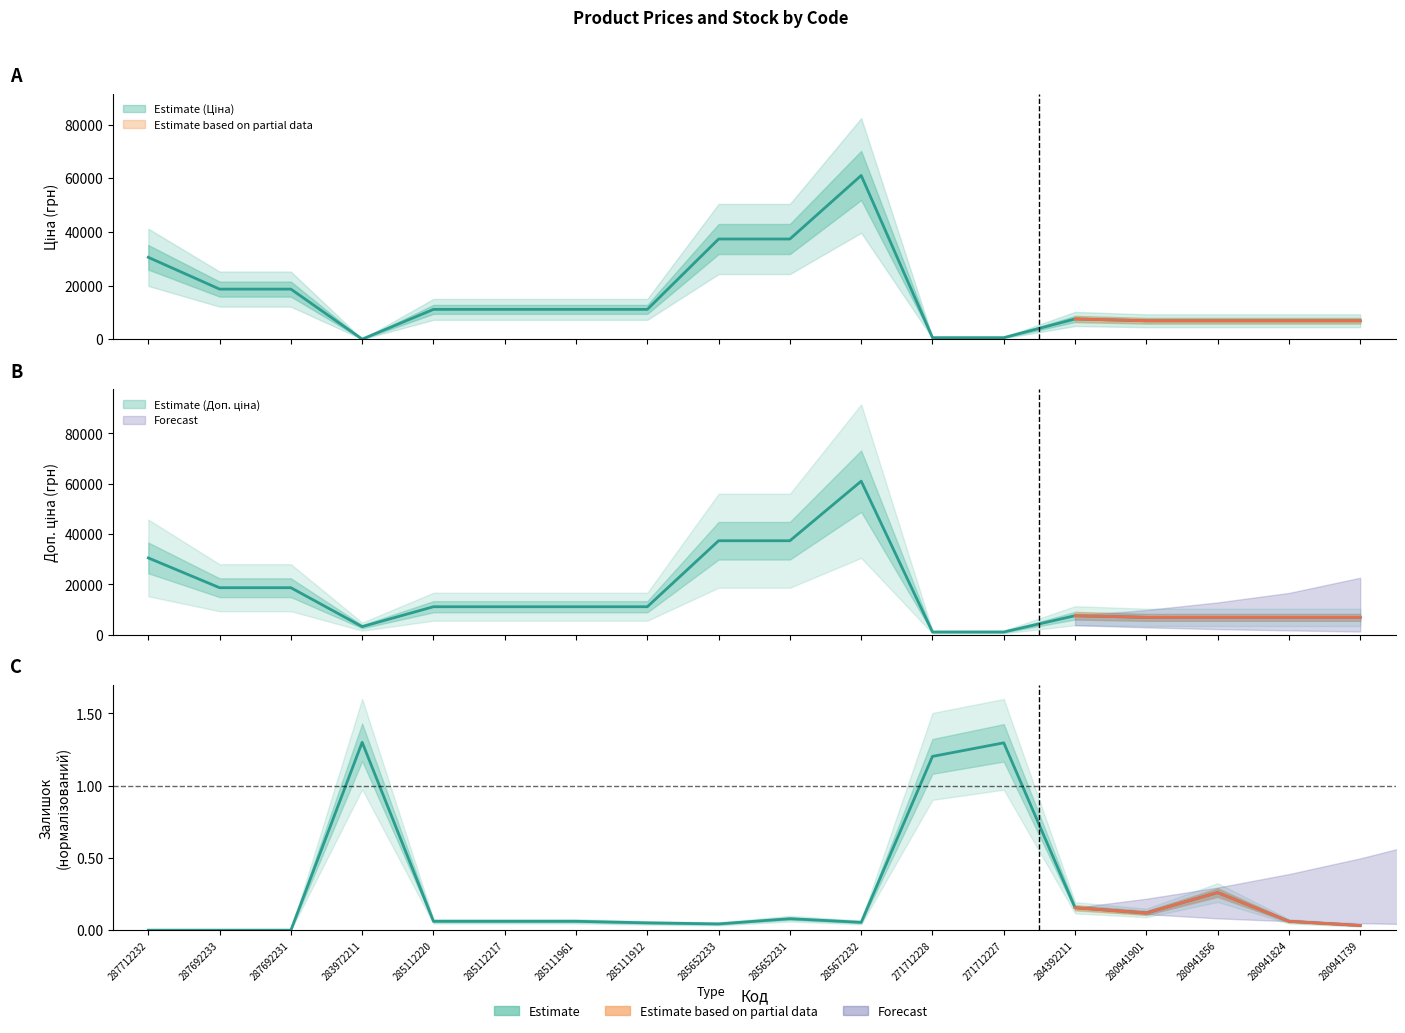

At which label does Доп. ціна first exceed 11113?

287712232